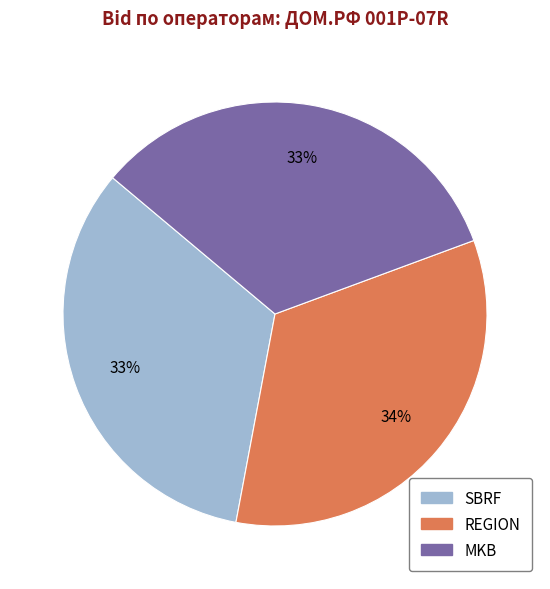

The REGION slice represents 34% of the pie. True or false?

True